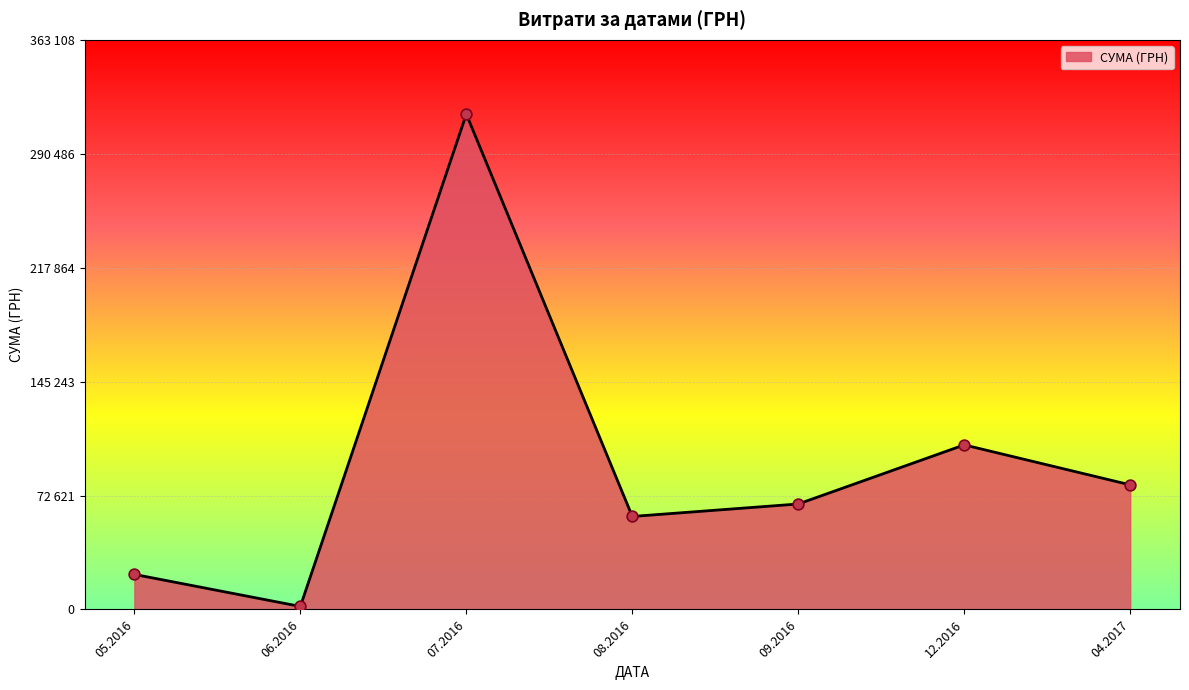

Is this an area chart (filled region under the line)?

Yes